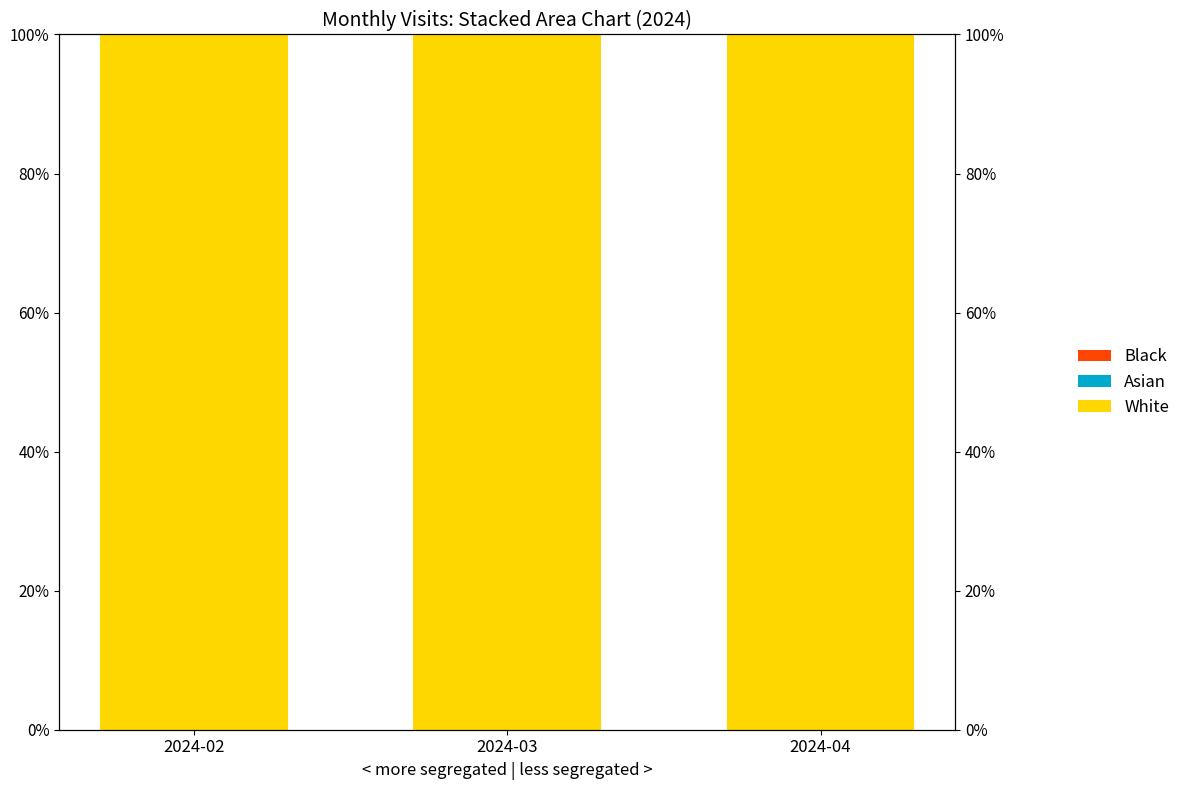

Reading right to left, extract all data points from this chart.

White: 100.0	100.0	100.0
Asian: 0.0	0.0	0.0
Black: 0.0	0.0	0.0